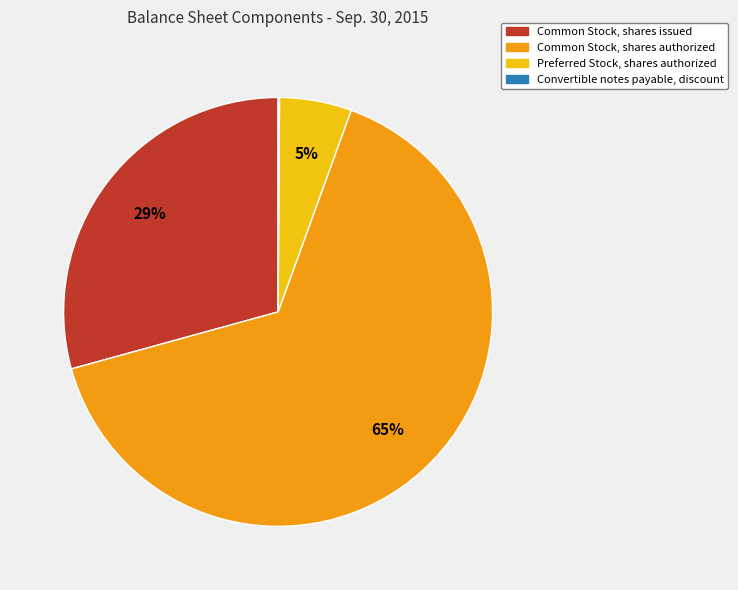

Is Common Stock, shares authorized the majority of the pie?

Yes